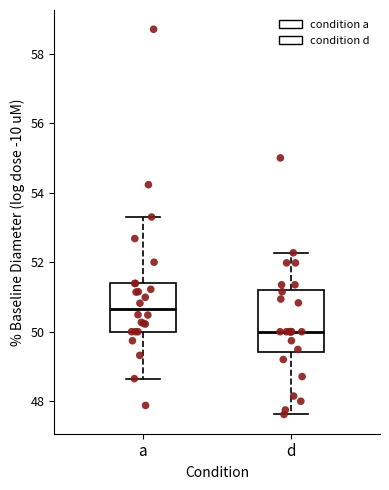

Where does the upper whisker of the box for d end on the y-axis? The values are not printed on the chart, so give them approximately, as read against the axis.

52.2